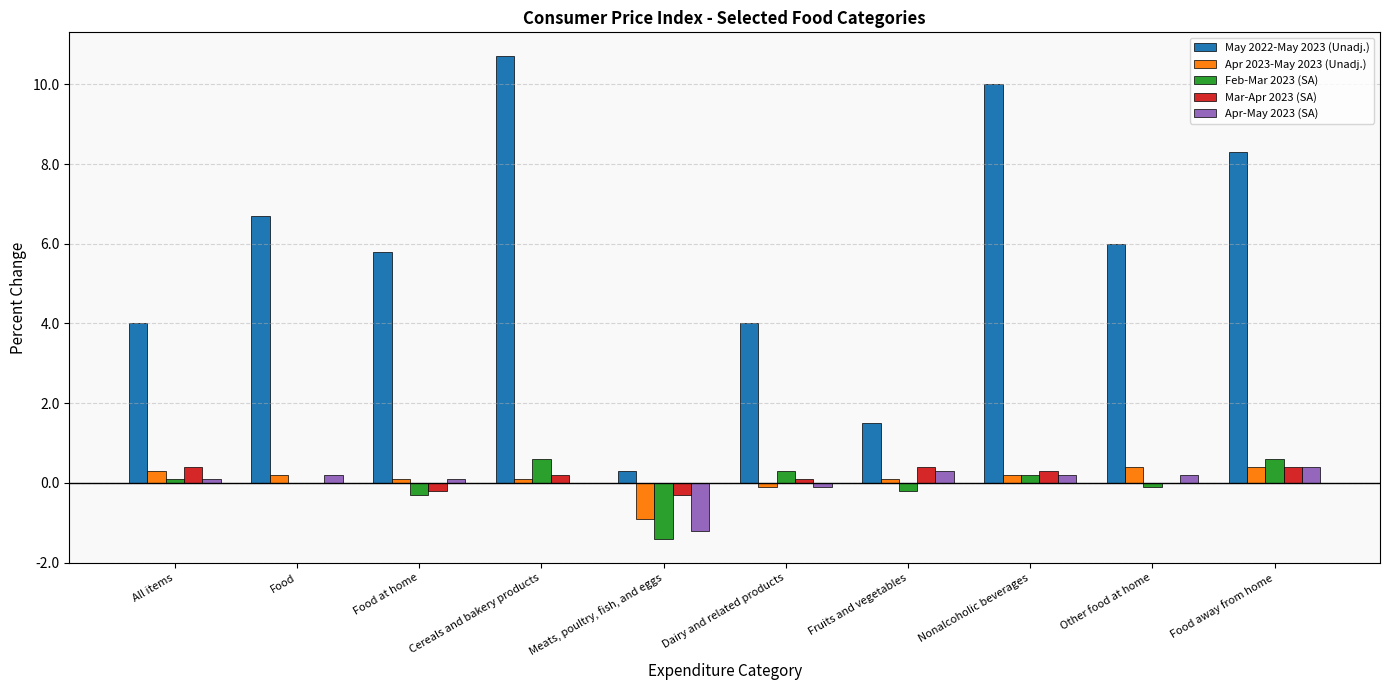

What is the sum of the Apr-May 2023 (SA) values at Cereals and bakery products and Food away from home?

0.4